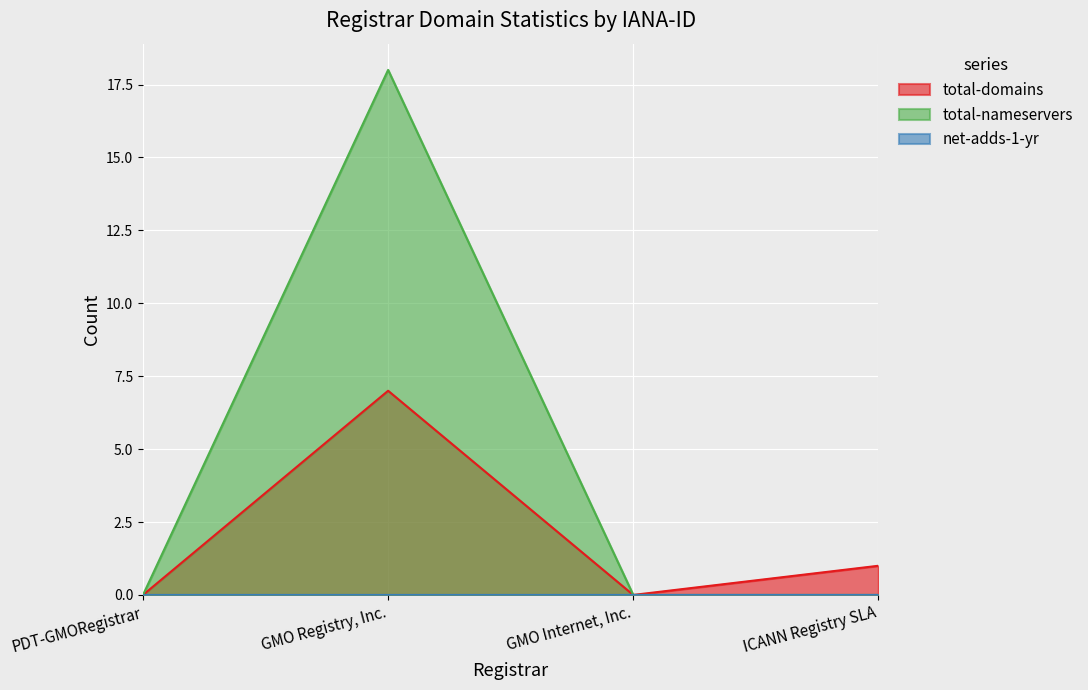

True or false: total-domains has a value of 5 at PDT-GMORegistrar.

False